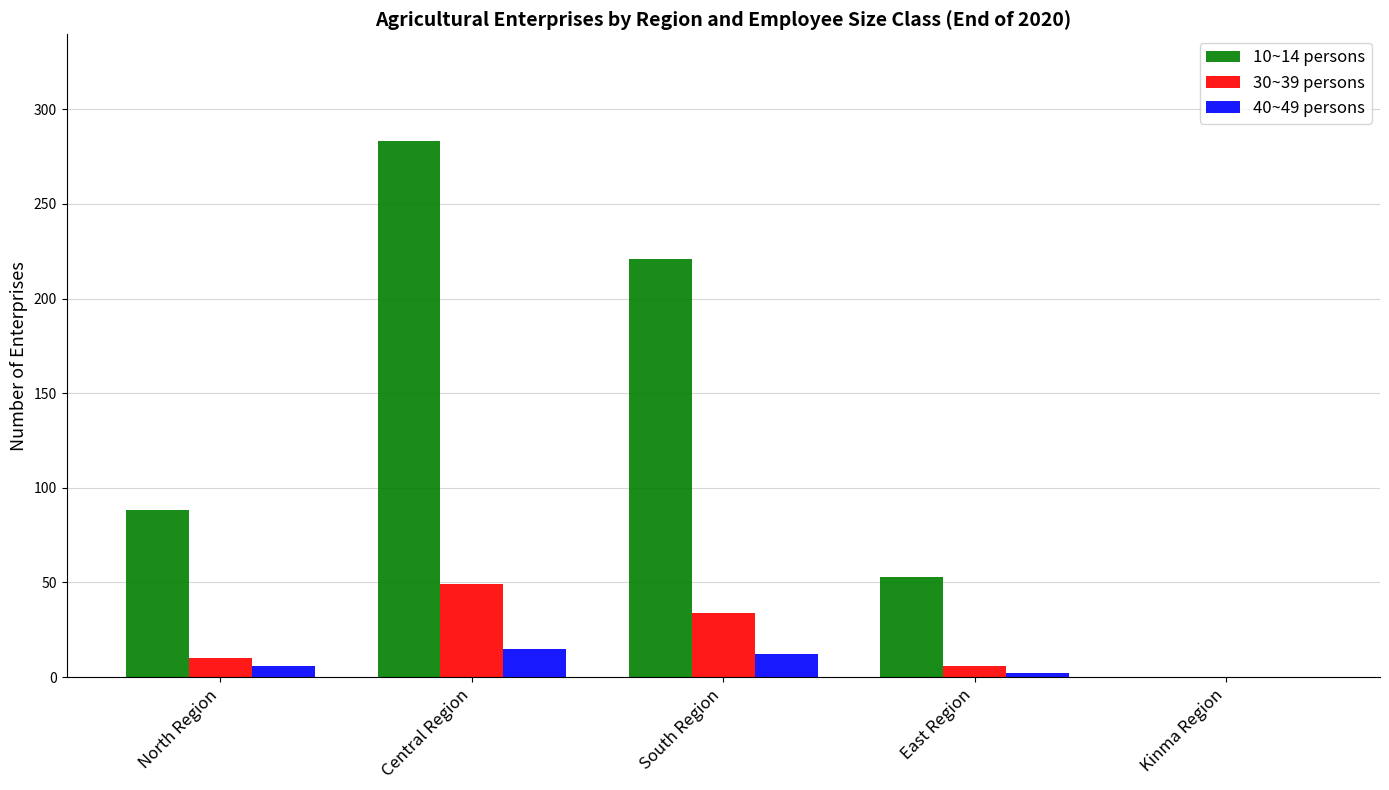

What is the highest value of the 10~14 persons series?

283